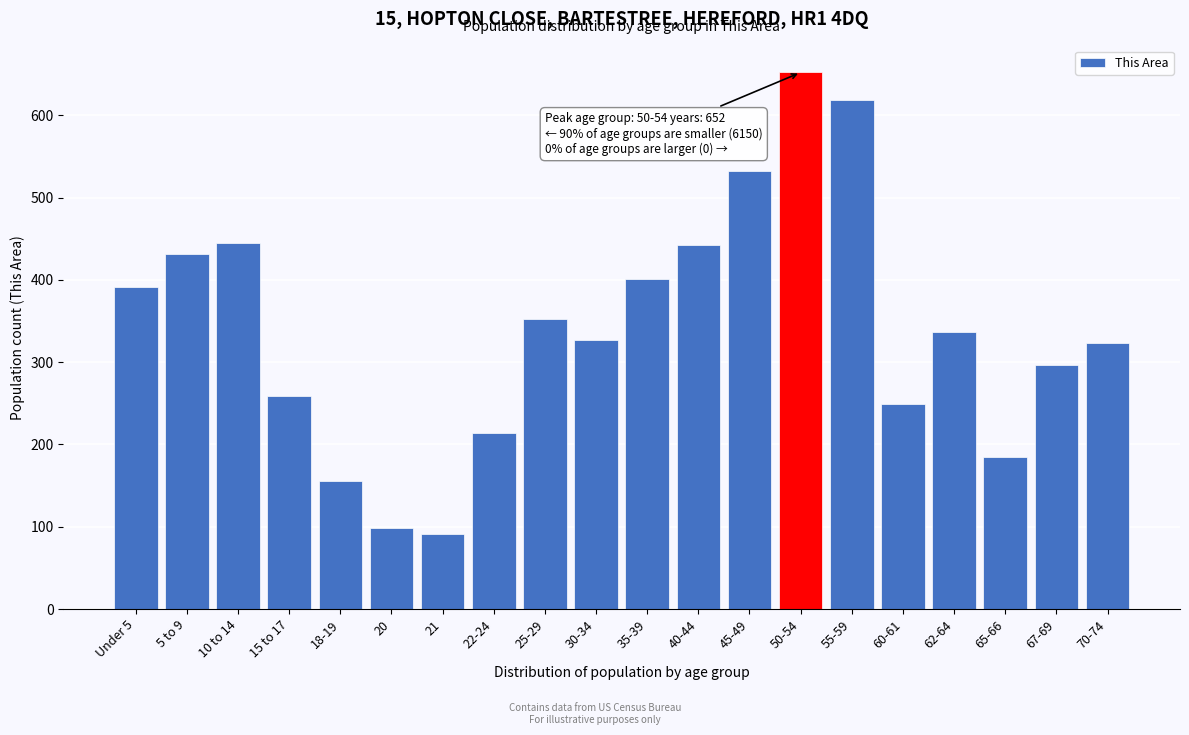

Reading left to right, extract all data points from this chart.

Under 5=391	5 to 9=432	10 to 14=445	15 to 17=259	18-19=155	20=99	21=91	22-24=214	25-29=353	30-34=327	35-39=401	40-44=442	45-49=532	50-54=652	55-59=618	60-61=249	62-64=337	65-66=185	67-69=297	70-74=323